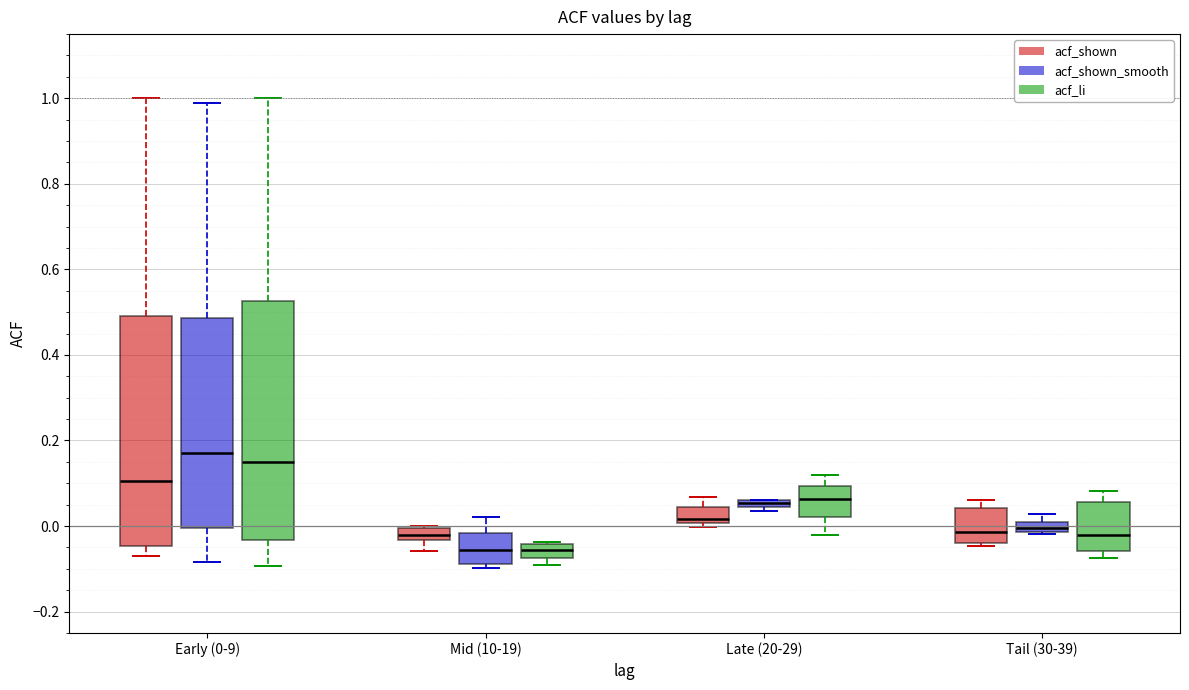

Which box is the tallest, from its lower edge to its upper edge?

Early (0-9) (acf_li)